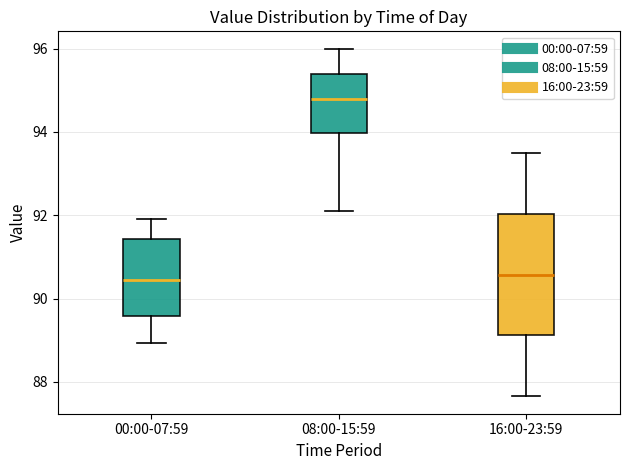

Which box is the tallest, from its lower edge to its upper edge?

16:00-23:59